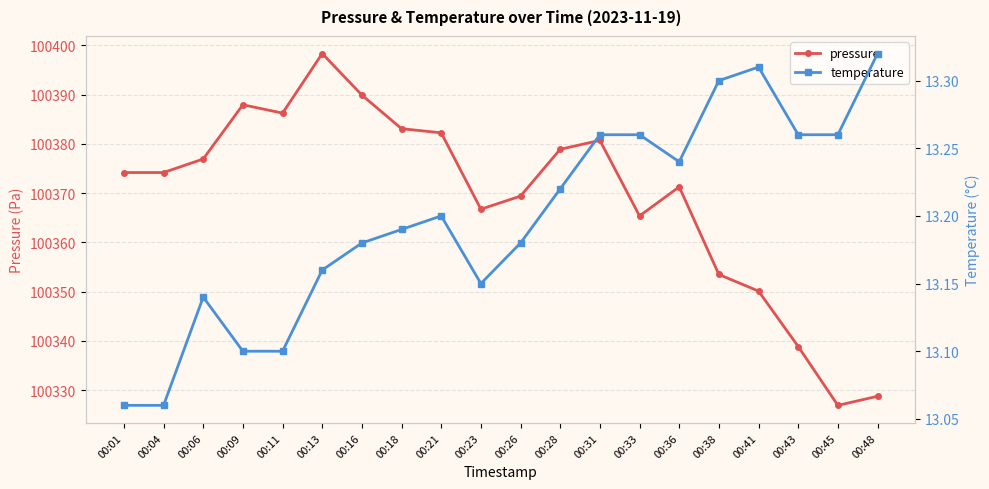

Does the chart have visible grid lines?

Yes